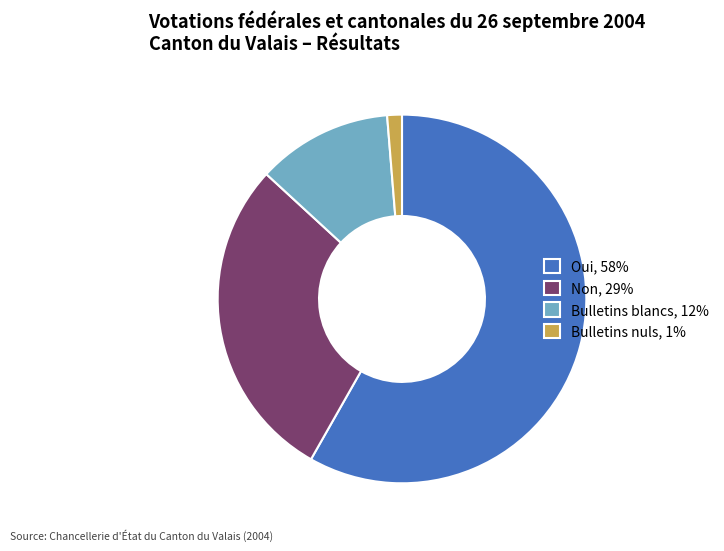

True or false: Oui accounts for 58% of the total.

True